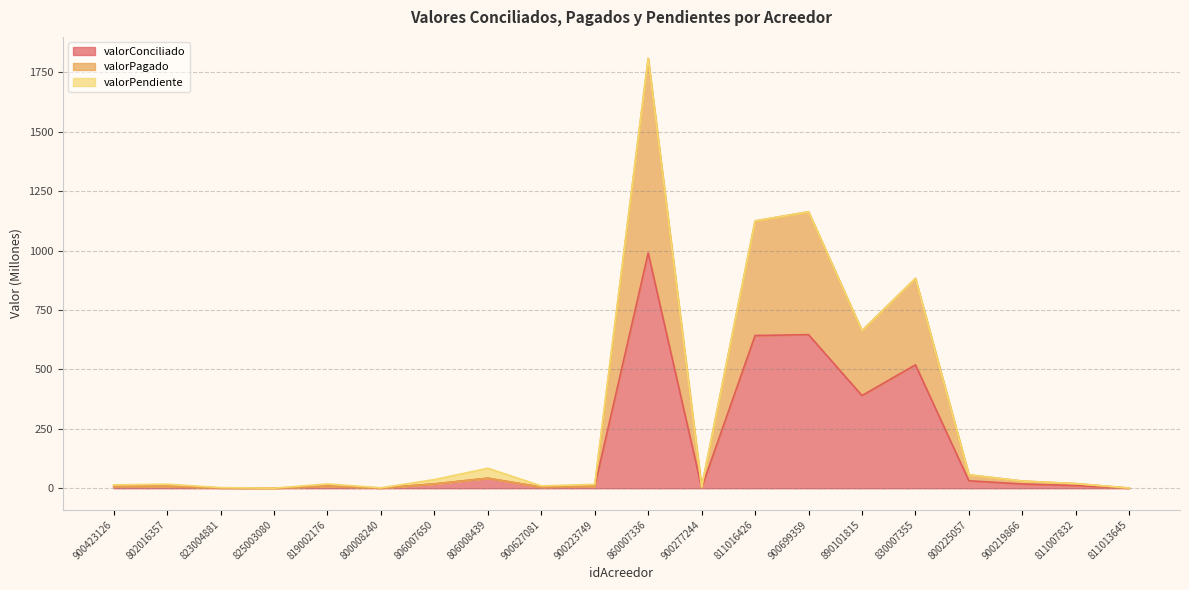

At which category is the sum across all series the highest?

860007336